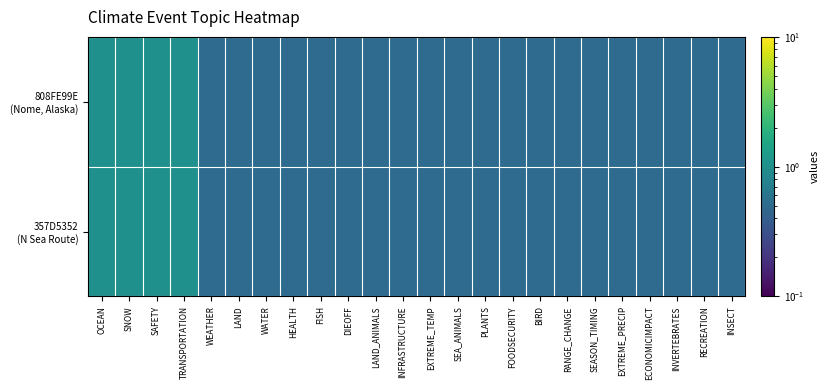

How many data points does each series have?

24